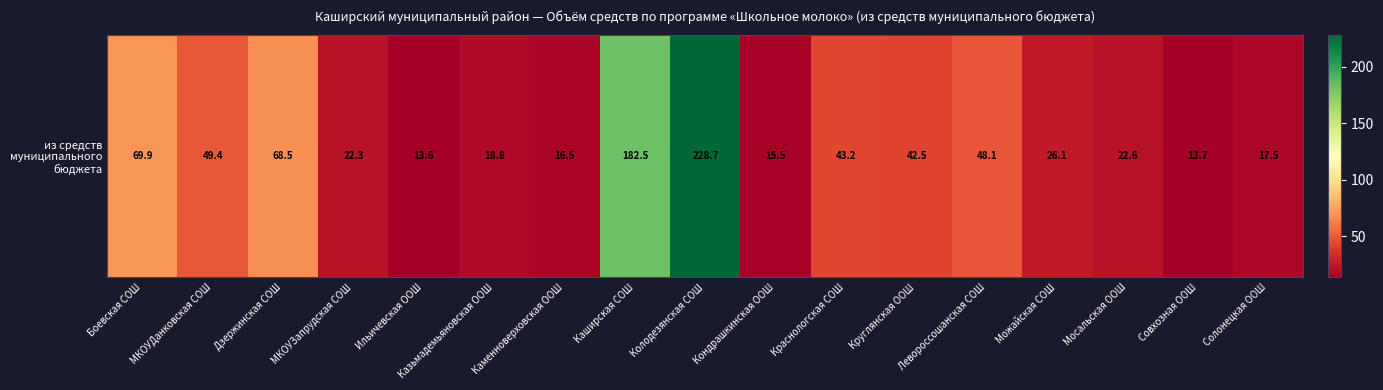

What is the difference between the maximum and minimum values?

215.1